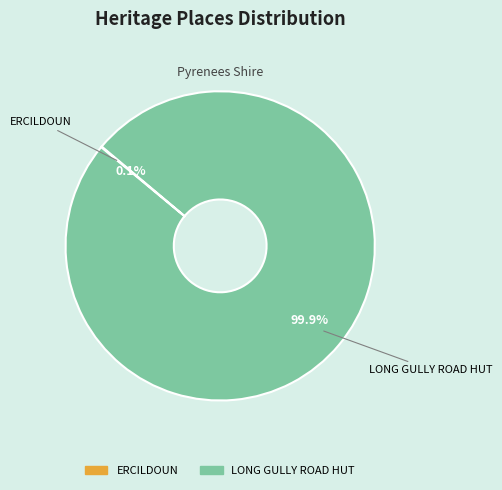

Is there any slice that represents more than half of the pie?

Yes